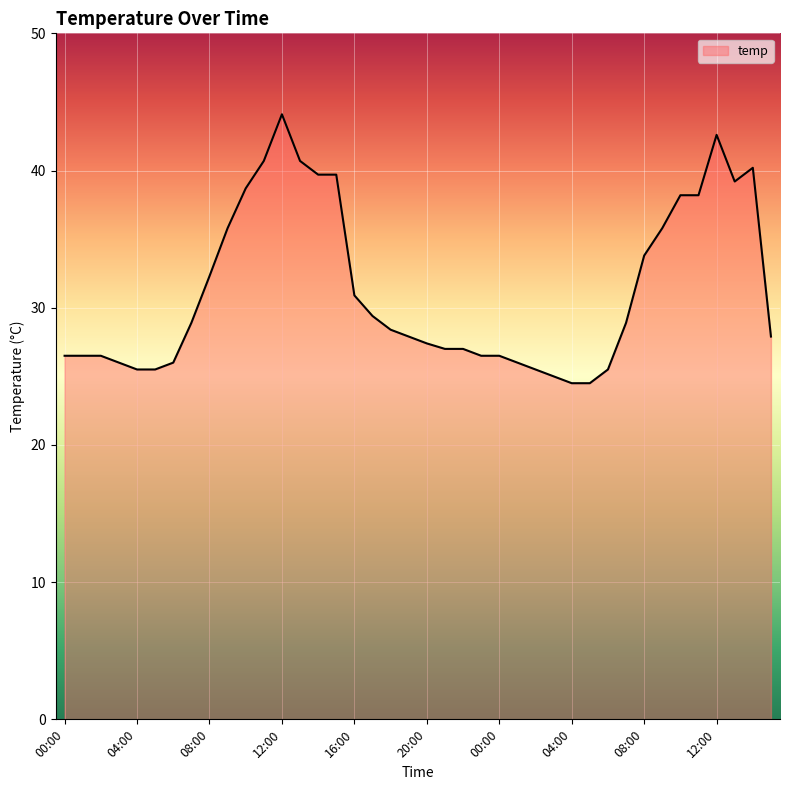

What is the maximum value shown in the chart?

44.1